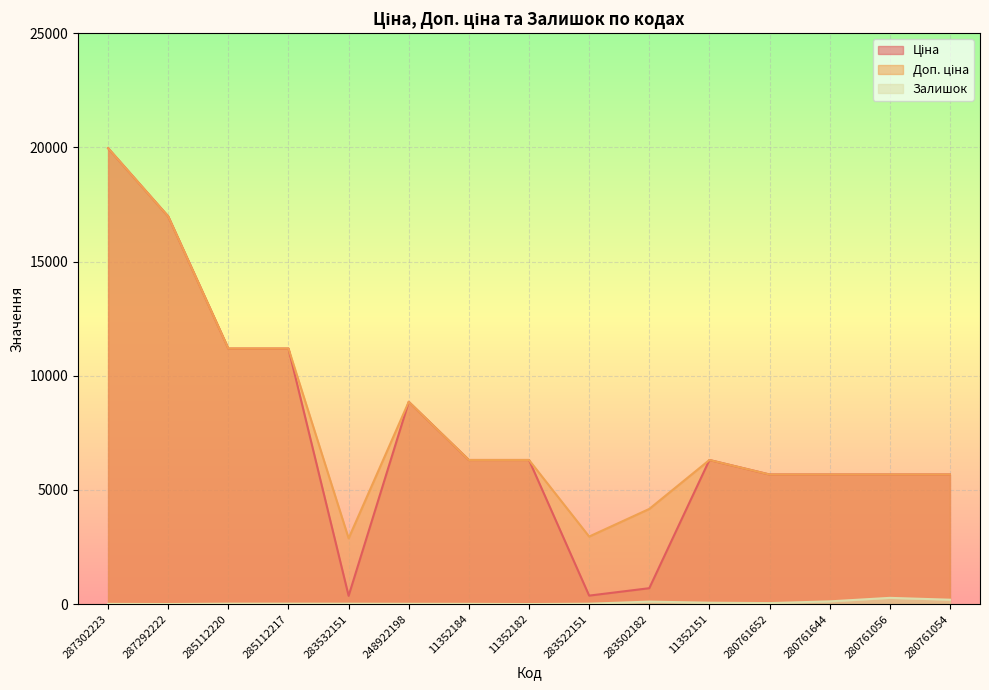

True or false: Доп. ціна has more than 2 points higher than both neighbors.

False